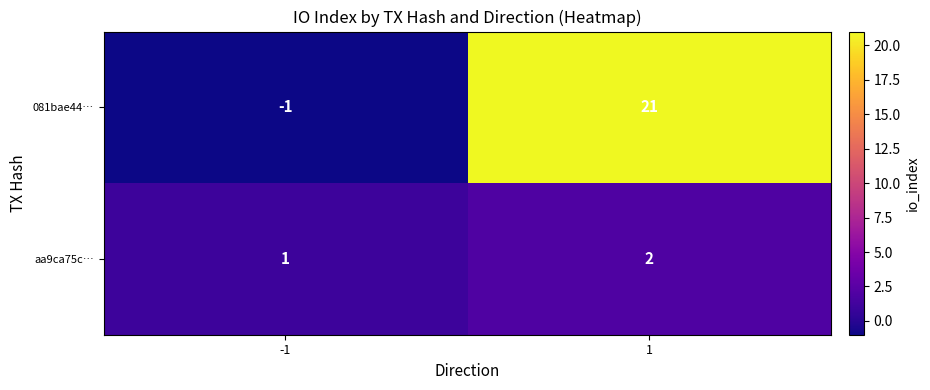

How many categories are shown in the chart?

2